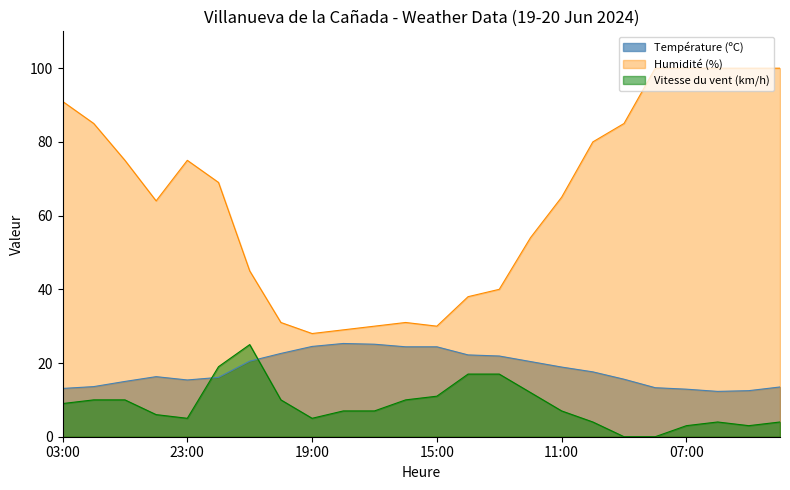

Between 06:00 and 07:00, which is larger?

07:00